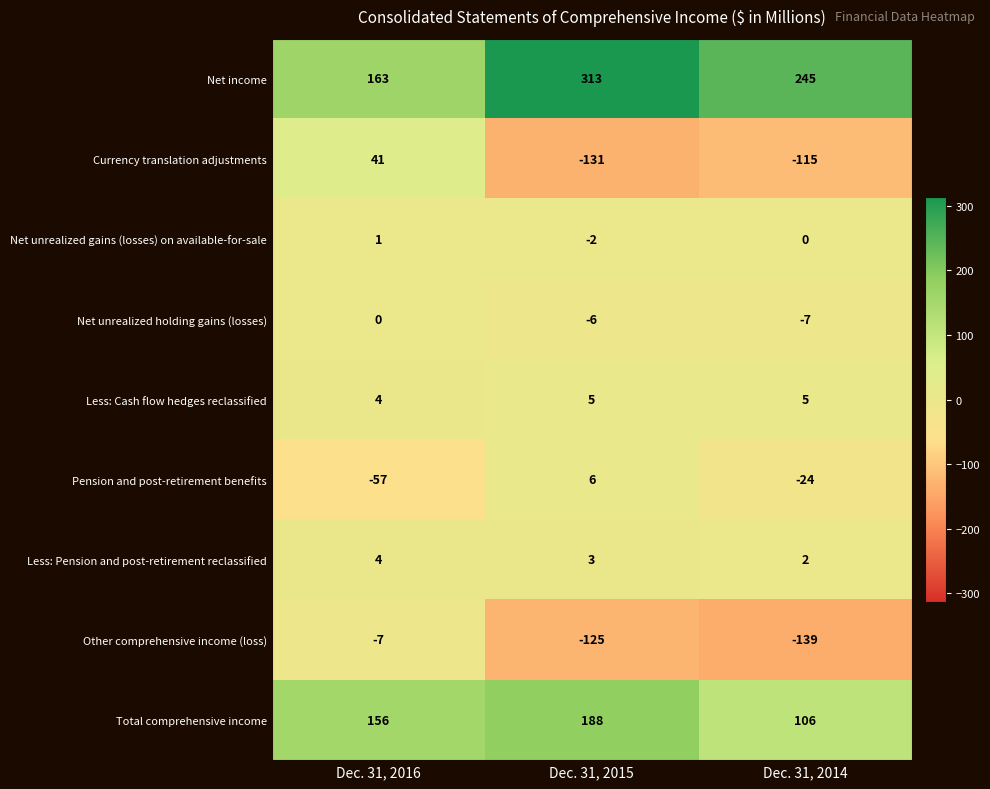

List the series in order of their peak value, lowest first.

Other comprehensive income (loss), Net unrealized holding gains (losses), Net unrealized gains (losses) on available-for-sale, Less: Pension and post-retirement reclassified, Less: Cash flow hedges reclassified, Pension and post-retirement benefits, Currency translation adjustments, Total comprehensive income, Net income